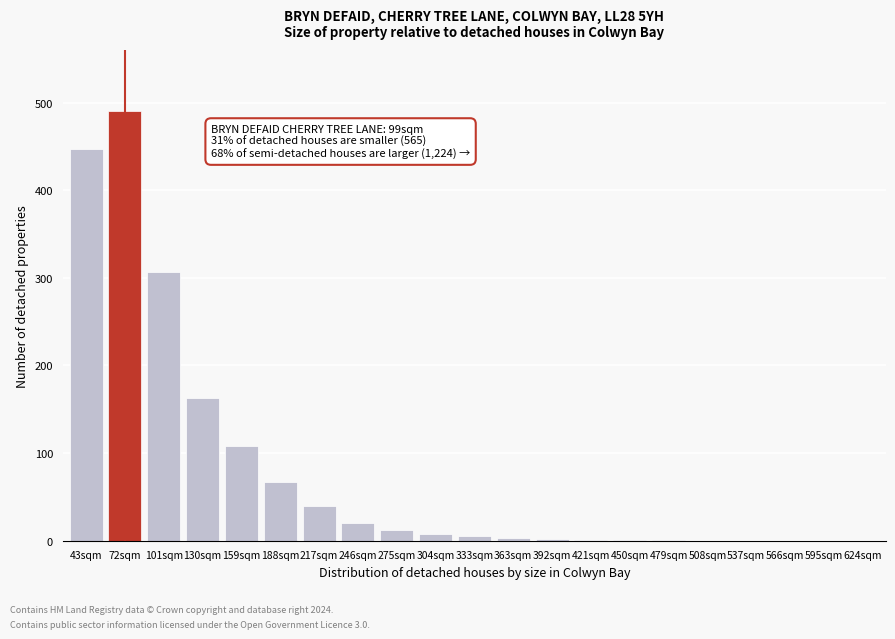

The chart shows a value of 0 at 508sqm. True or false?

True